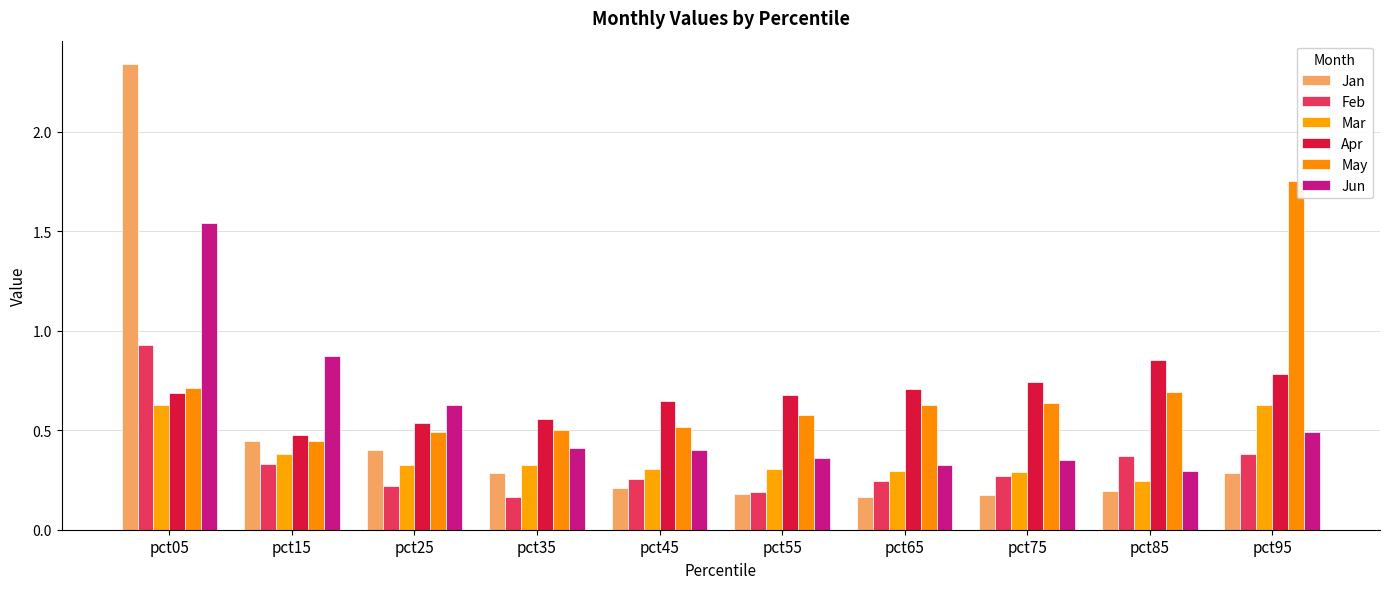

Reading right to left, list all the values displayed in this chart.

Jan: 0.3	0.2	0.2	0.2	0.2	0.2	0.3	0.4	0.4	2.3
Feb: 0.4	0.4	0.3	0.2	0.2	0.3	0.2	0.2	0.3	0.9
Mar: 0.6	0.2	0.3	0.3	0.3	0.3	0.3	0.3	0.4	0.6
Apr: 0.8	0.9	0.7	0.7	0.7	0.6	0.6	0.5	0.5	0.7
May: 1.8	0.7	0.6	0.6	0.6	0.5	0.5	0.5	0.4	0.7
Jun: 0.5	0.3	0.3	0.3	0.4	0.4	0.4	0.6	0.9	1.5